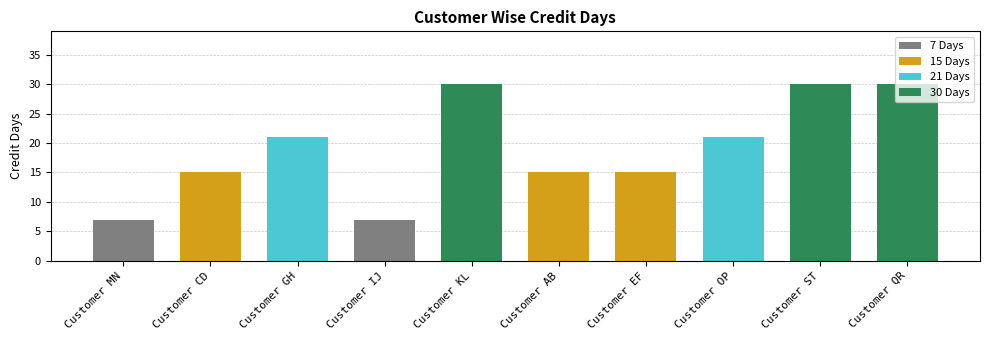

What is the change in value from Customer MN to Customer OP?

+14